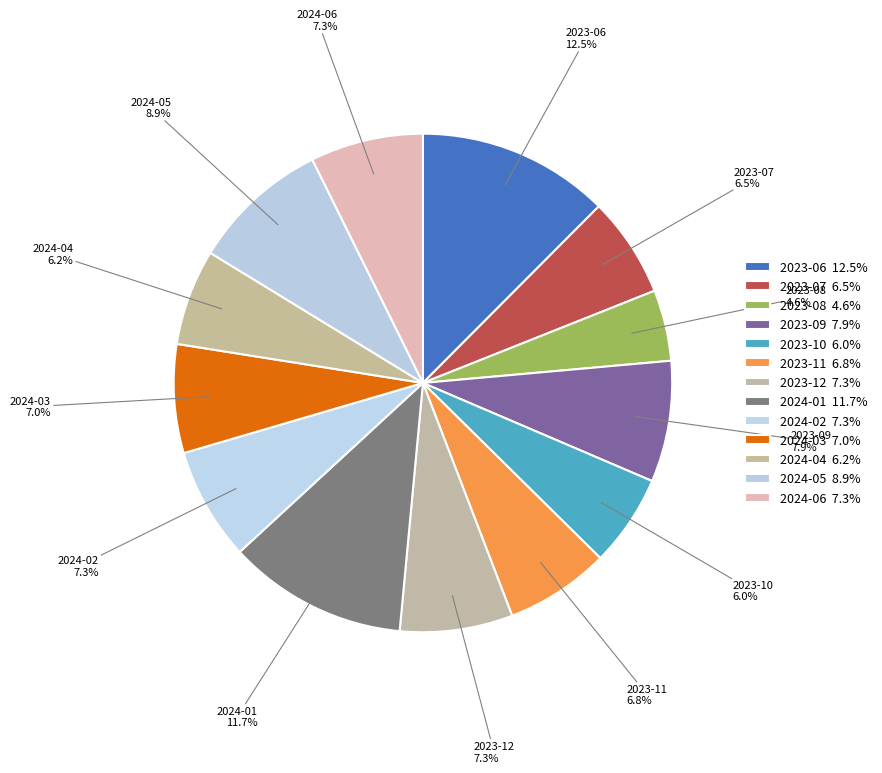

Which has a higher value, 2023-08 or 2023-09?

2023-09